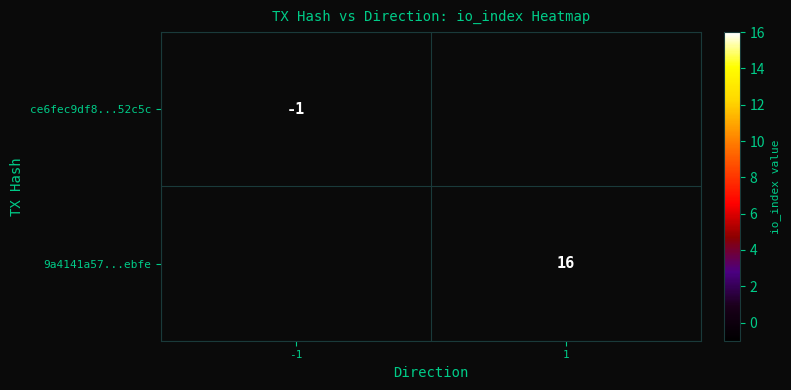

Is it true that 9a4141a57...ebfe equals 25 at 1?

False